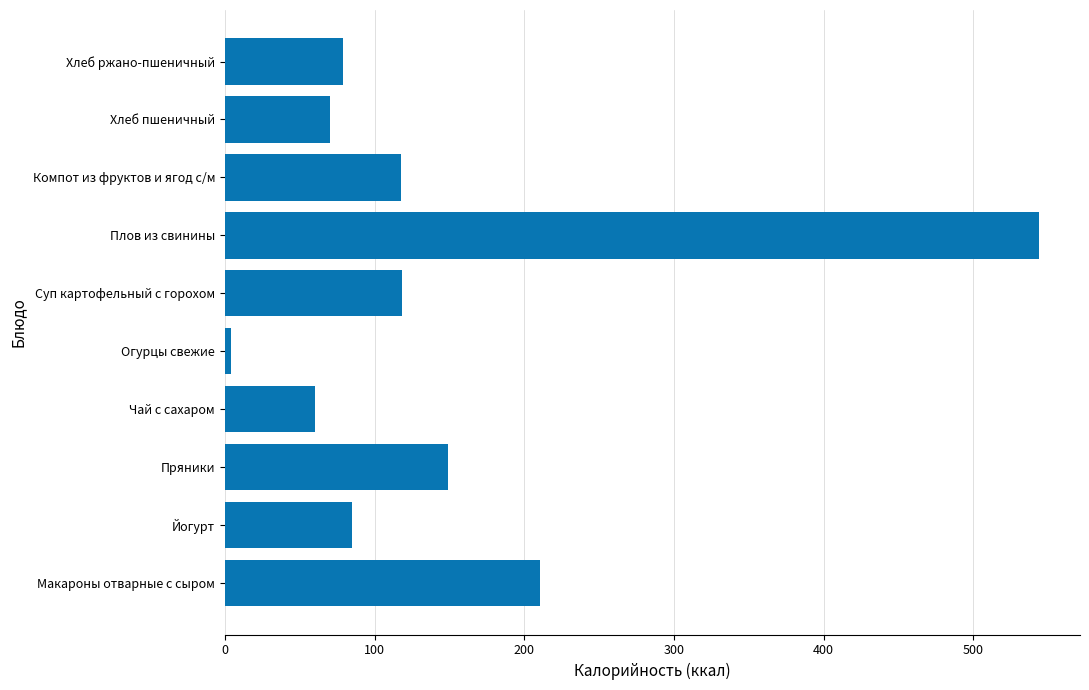

What is the difference between the second highest and second lowest values?

150.1